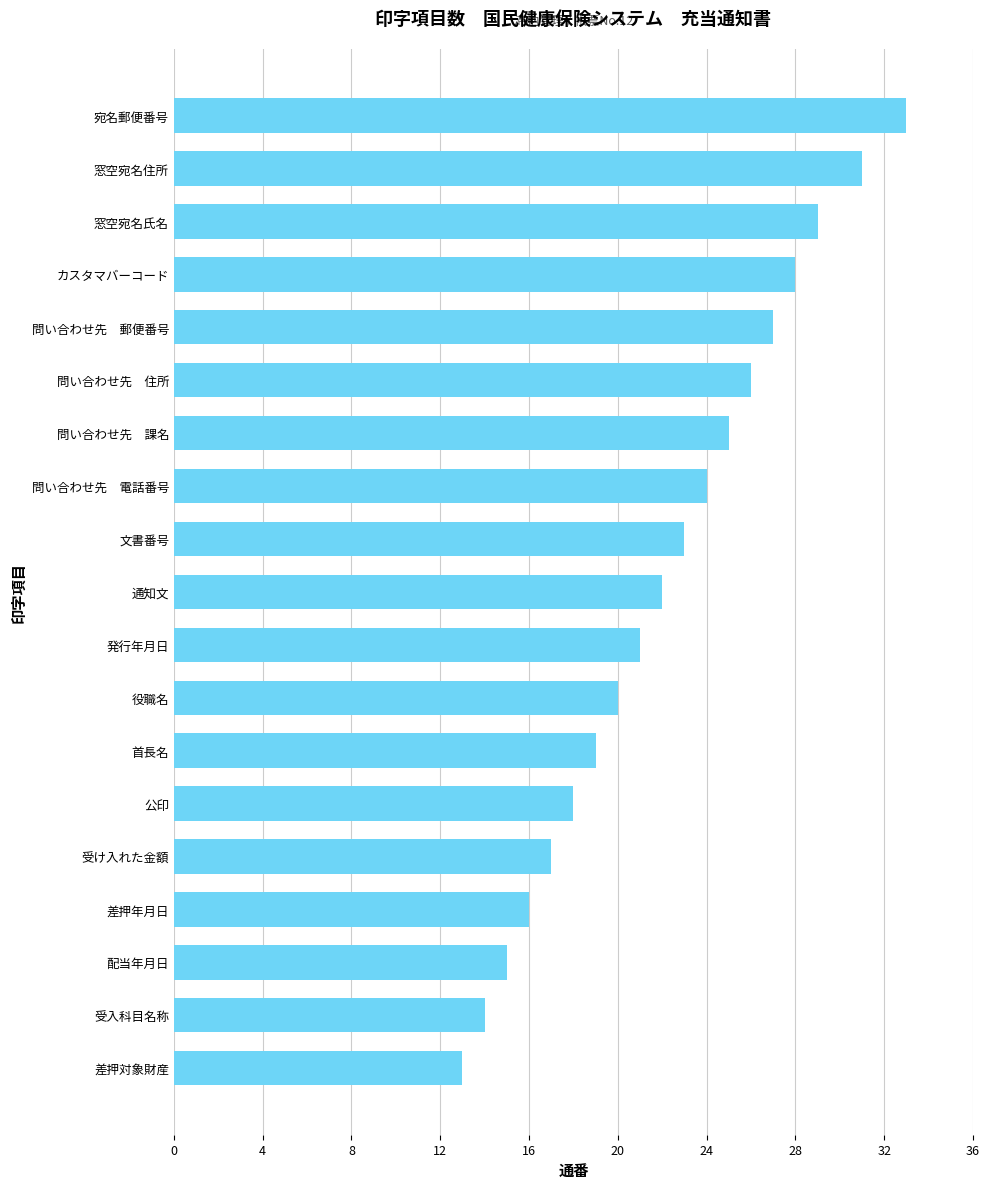

True or false: the data shows 22 at 配当年月日.

False